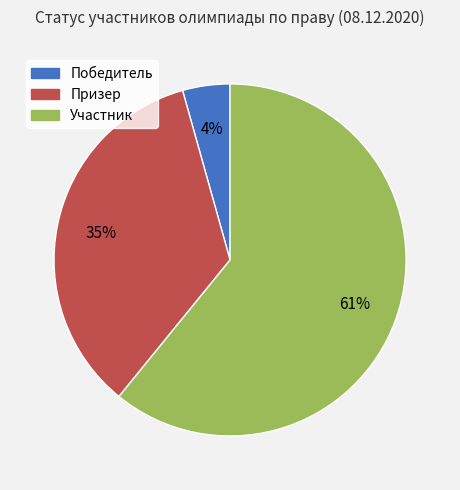

Which slice is the largest?

Участник